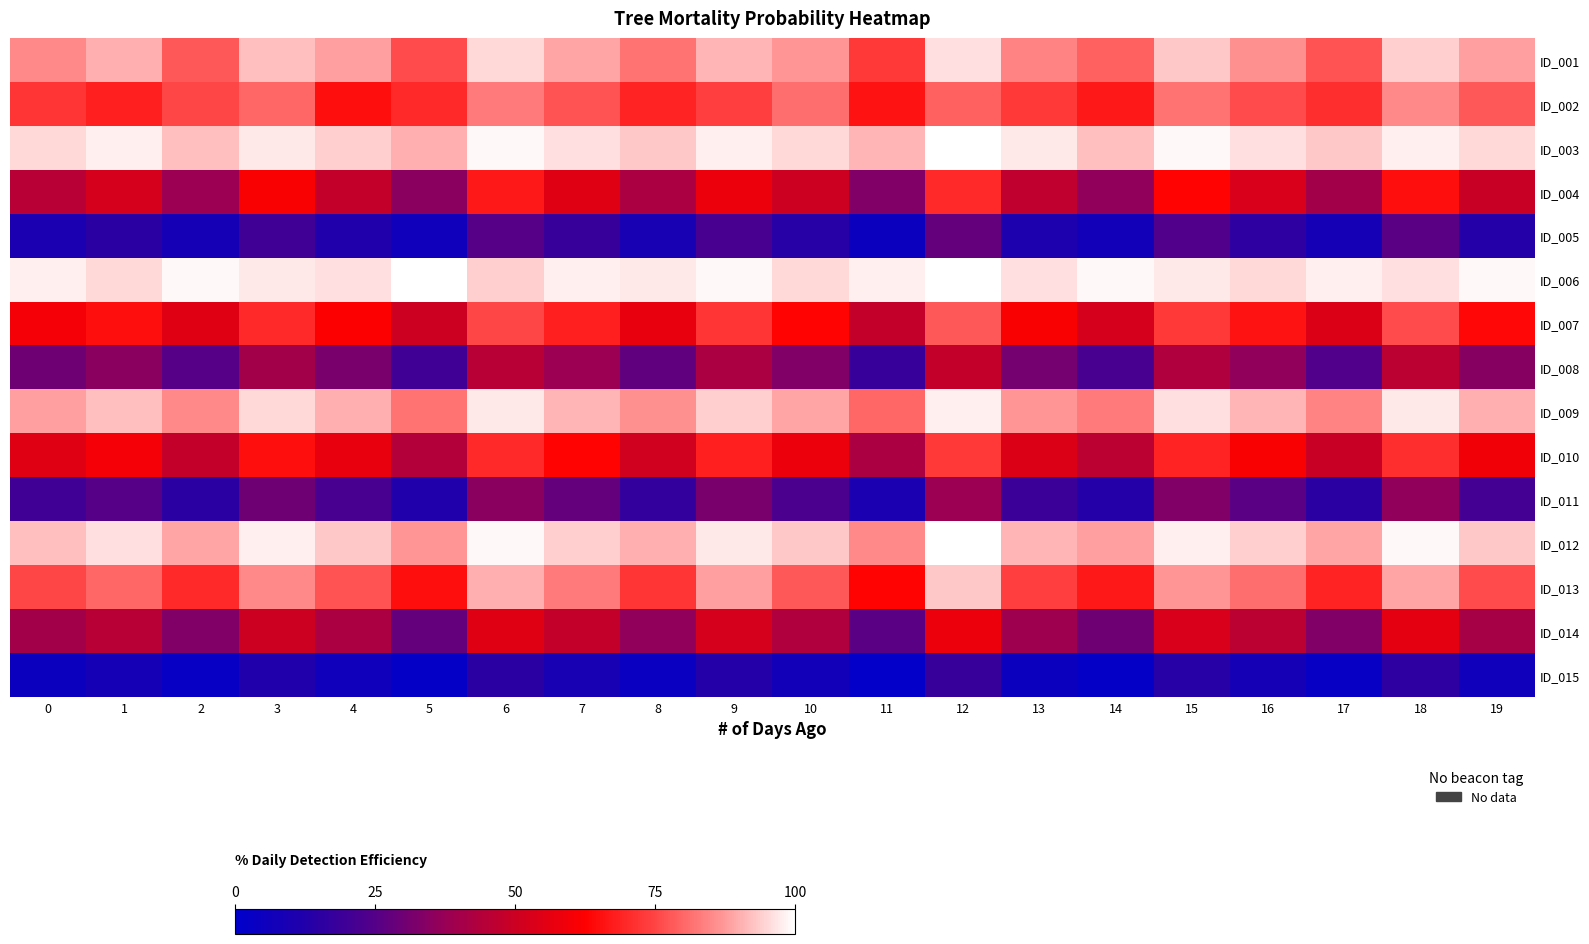

What is the total value across all series at 0?

870